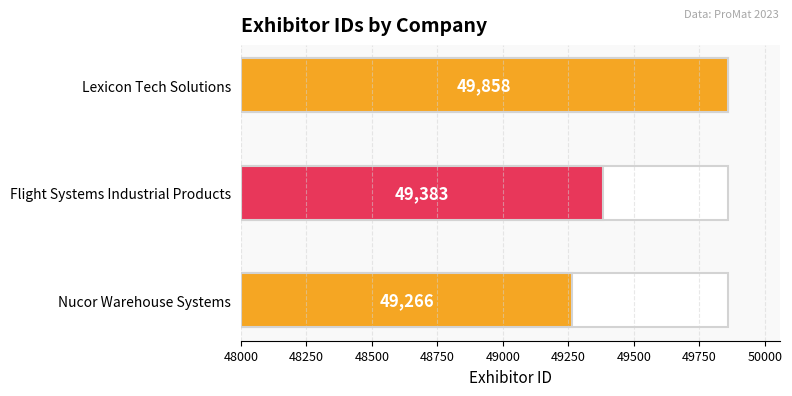

Rank the categories by value from lowest to highest.

Nucor Warehouse Systems, Flight Systems Industrial Products, Lexicon Tech Solutions